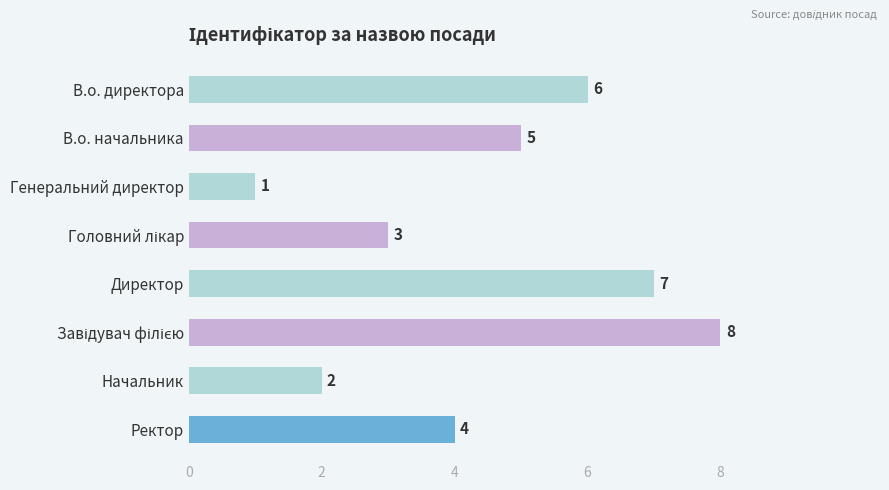

At which label is the value closest to 4?

Ректор